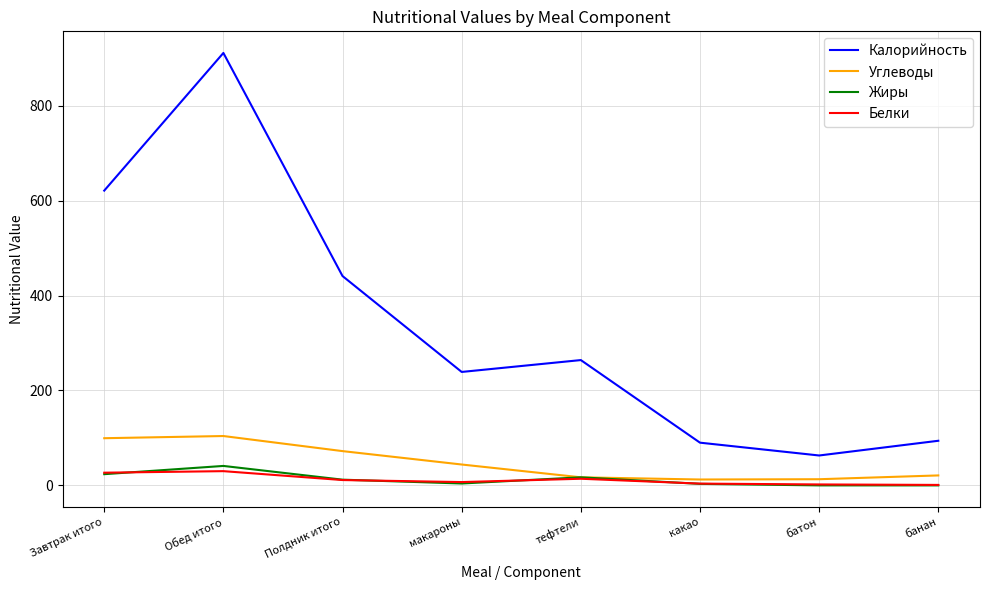

The value of Жиры at банан is 0.0. True or false?

True